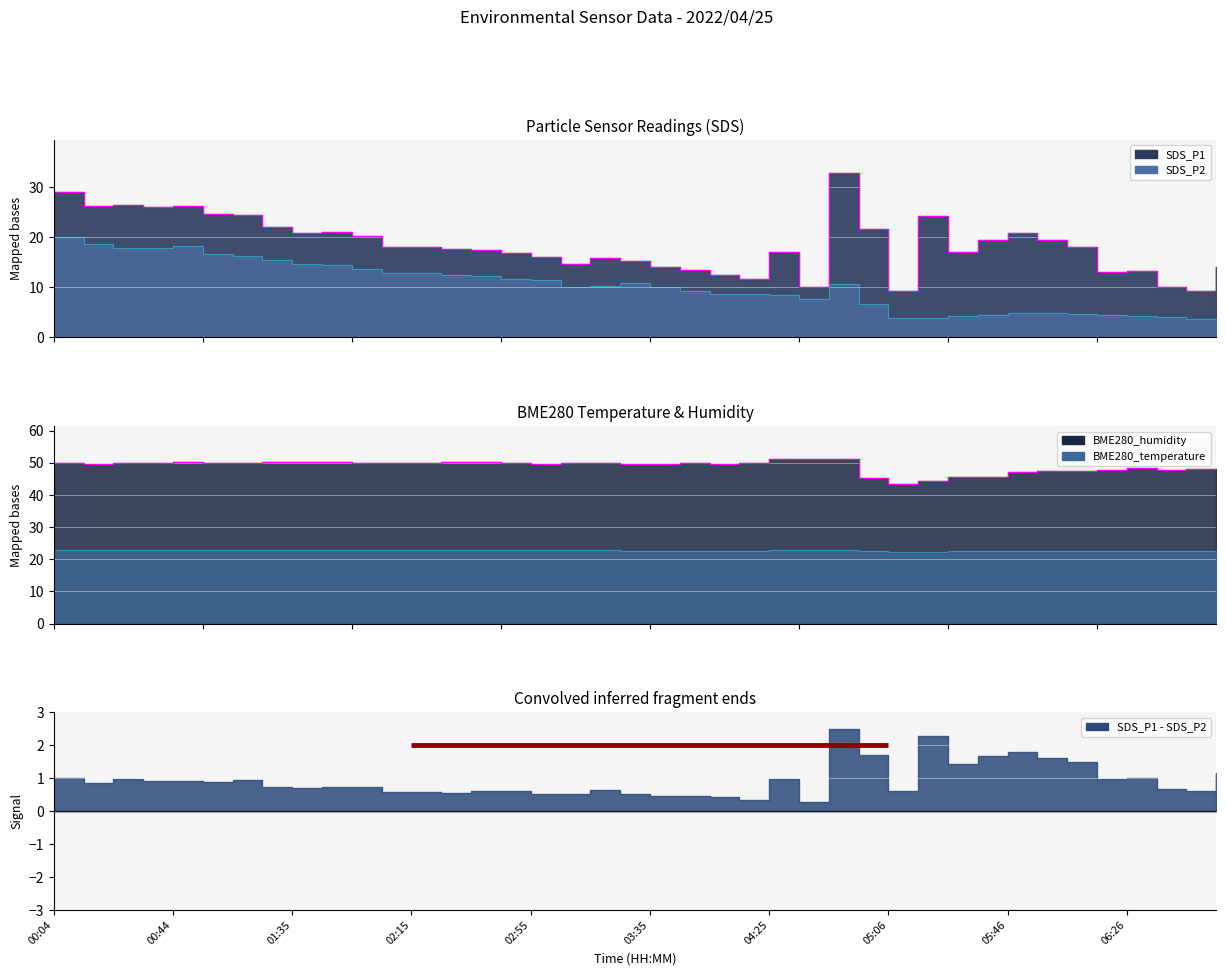

Does the chart display data point markers on the line(s)?

No